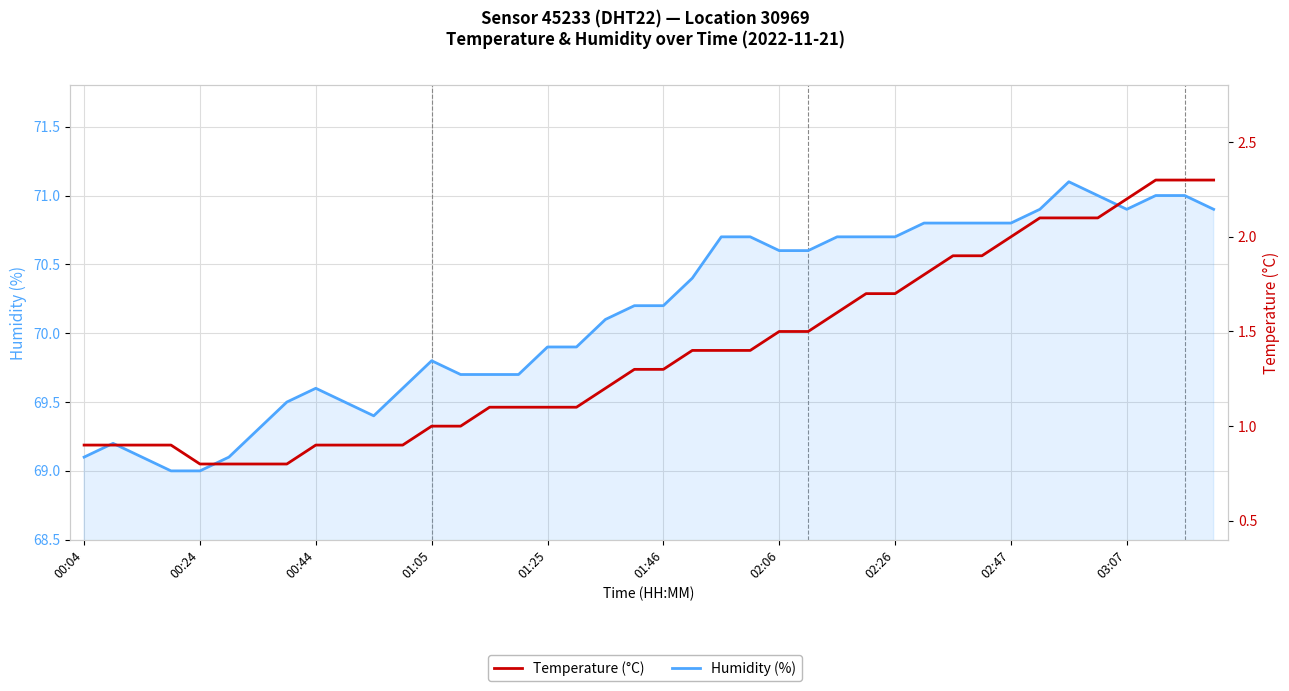

What is the maximum value for Temperature (°C)?

2.3